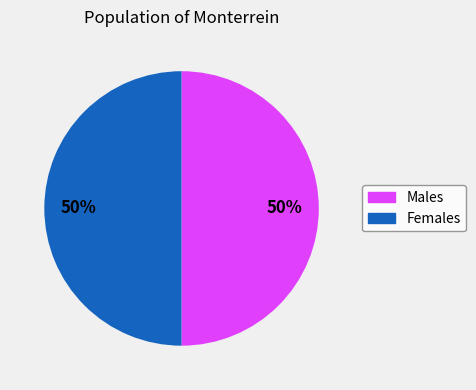

How many slices are in this pie chart?

2